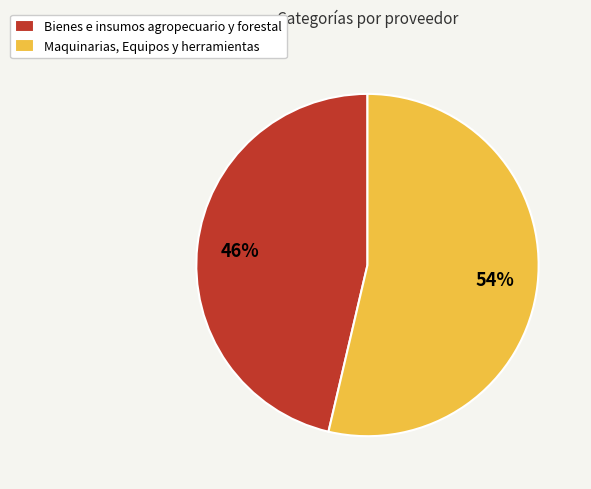

Do Bienes e insumos agropecuario y forestal and Maquinarias, Equipos y herramientas together represent more than half of the pie?

Yes